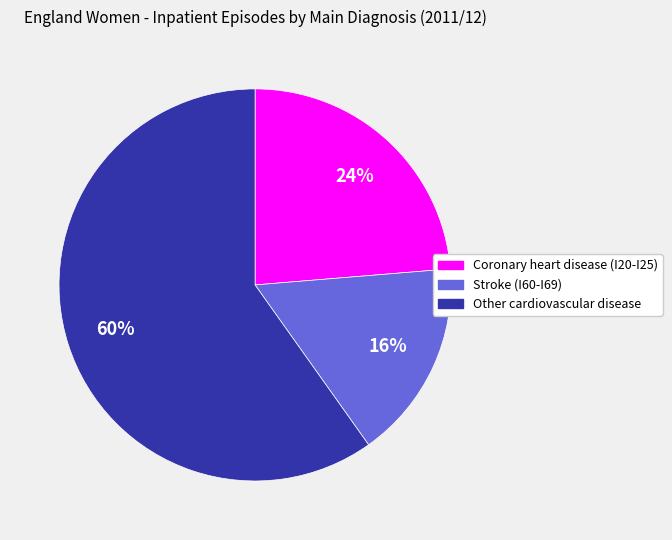

True or false: Stroke (I60-I69) accounts for 4% of the total.

False